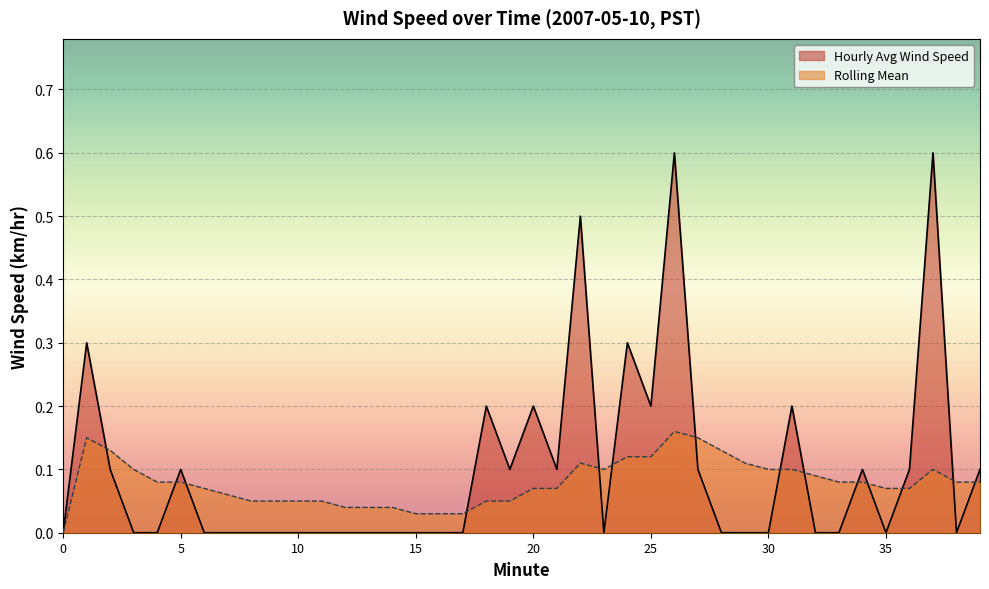

At 7, list the series in order from smallest to largest.

Hourly Avg Wind Speed, Rolling Mean